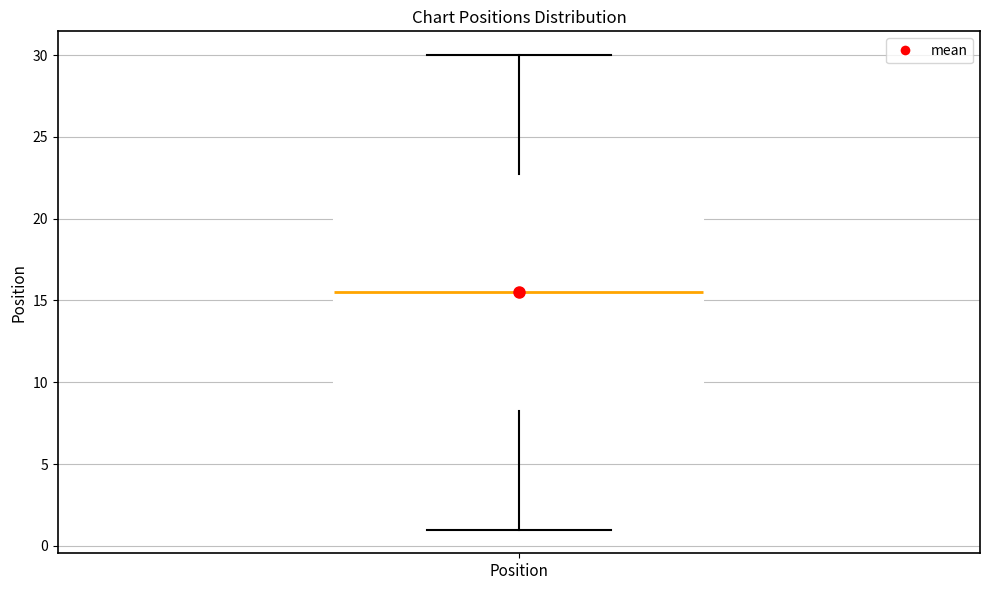

Read this box plot against the y-axis: the position of the median line, the range covered by the box, and the ends of both whiskers. The values are not printed on the chart, so give them approximately, as read against the axis.

median 15.5, box 8.5 to 23.0, whiskers 1.0 to 30.0